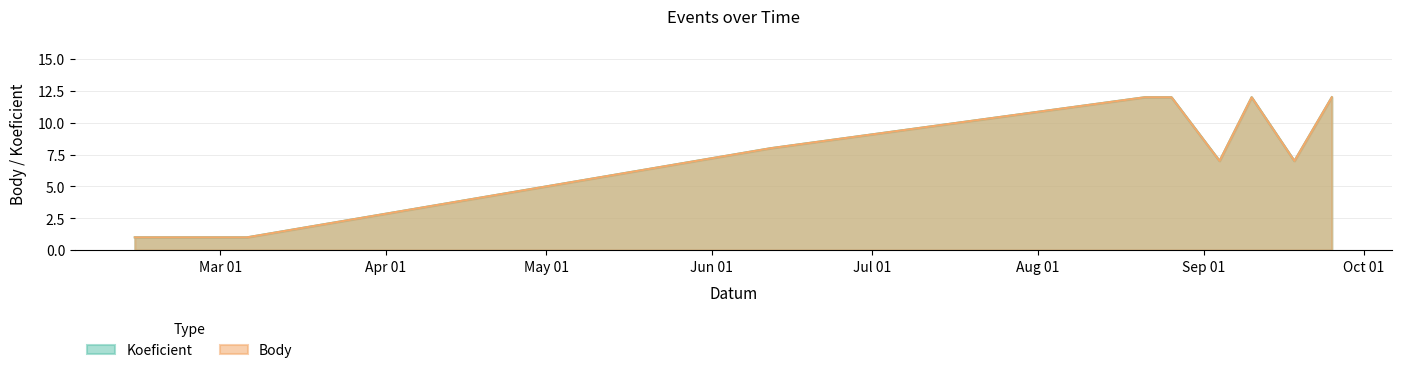

True or false: Body has a value of 12 at 2021-09-18.

False